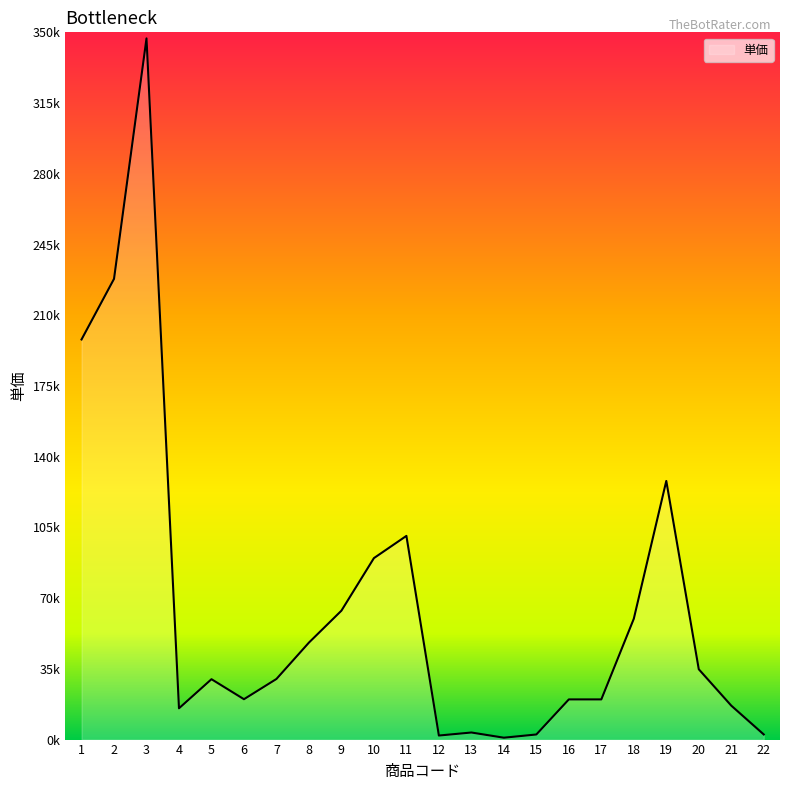

True or false: the data shows 19980 at 6.

True